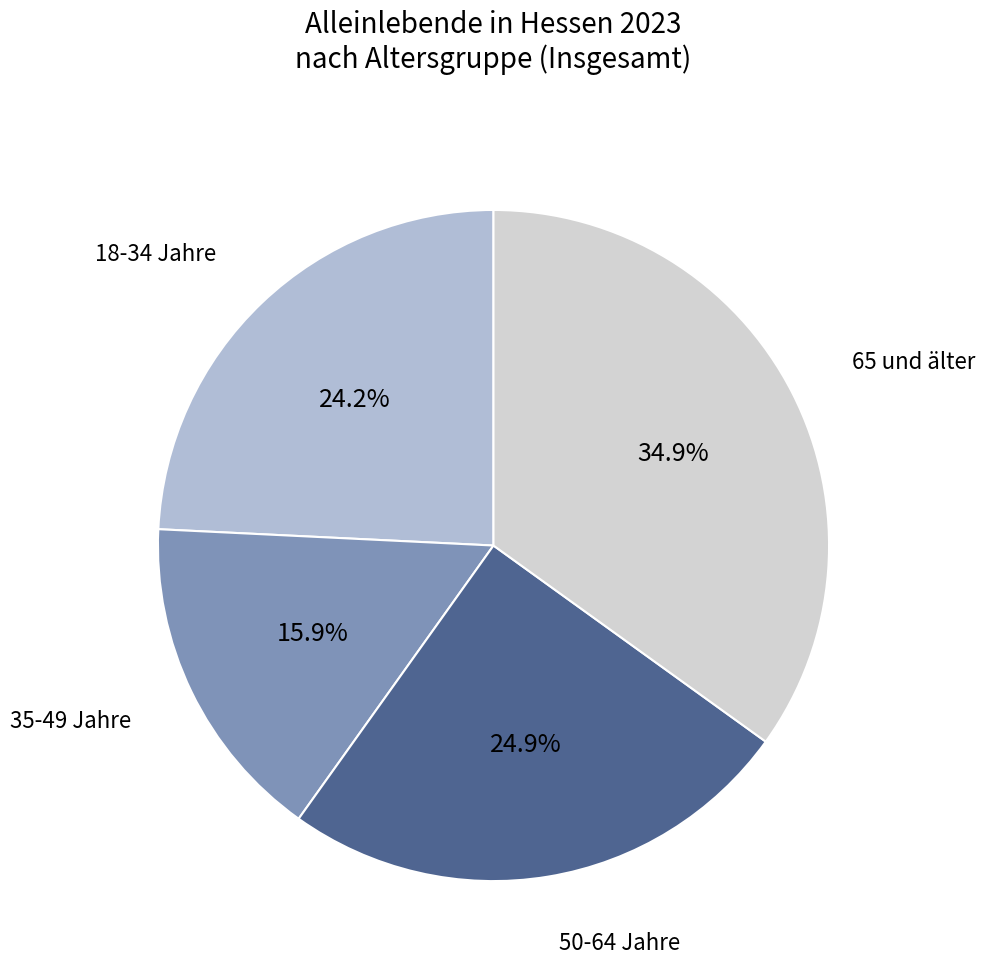

Is there any slice that represents more than half of the pie?

No